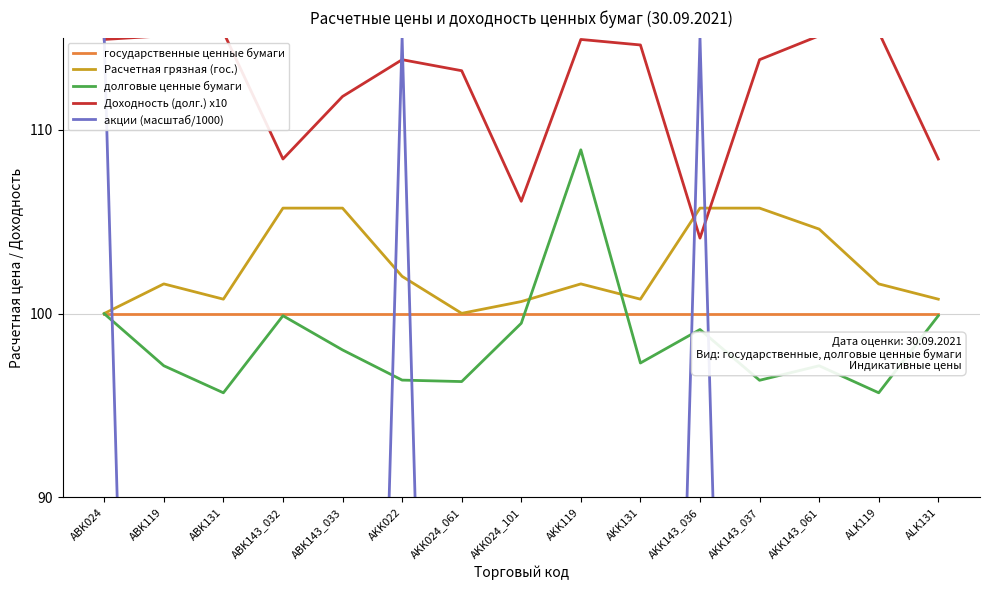

Where is акции (масштаб/1000) nearest to the value 57?

ABK131